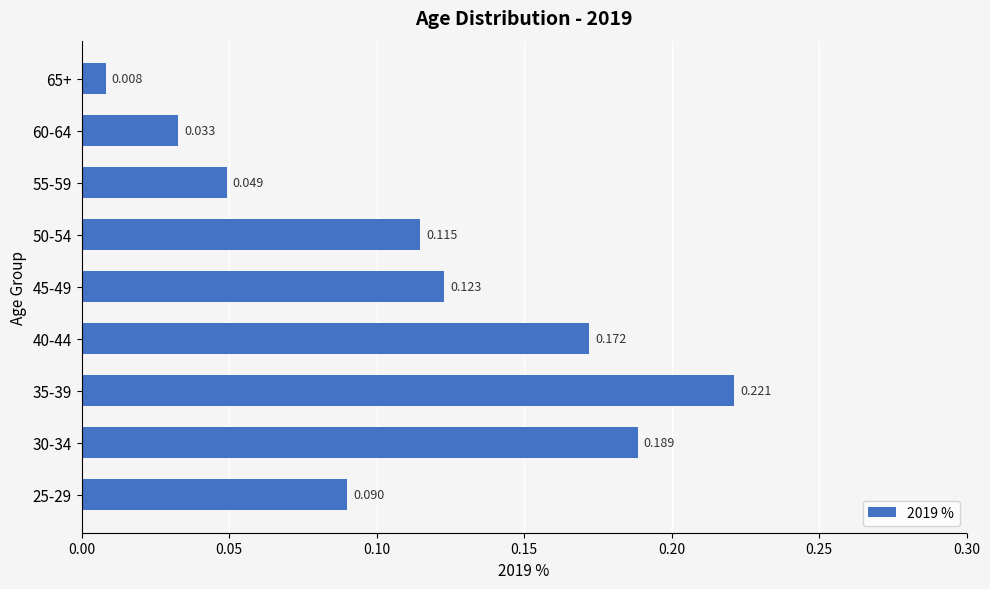

What is the average value?

0.1